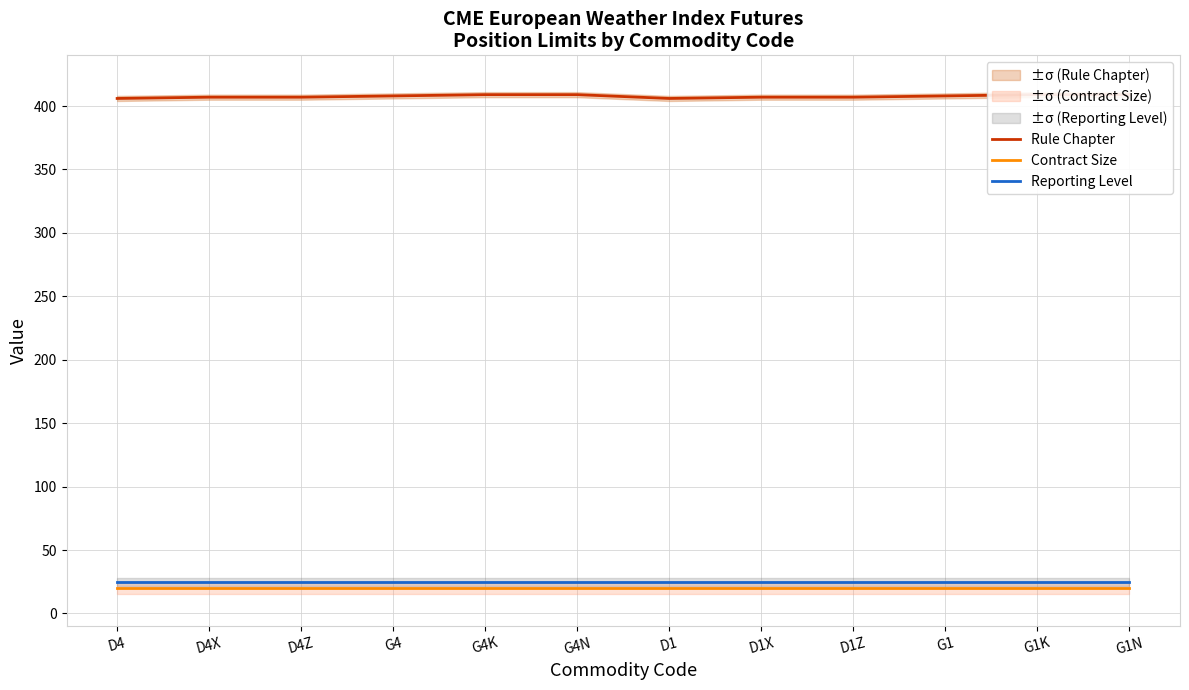

What is the sum of all Reporting Level values?

300